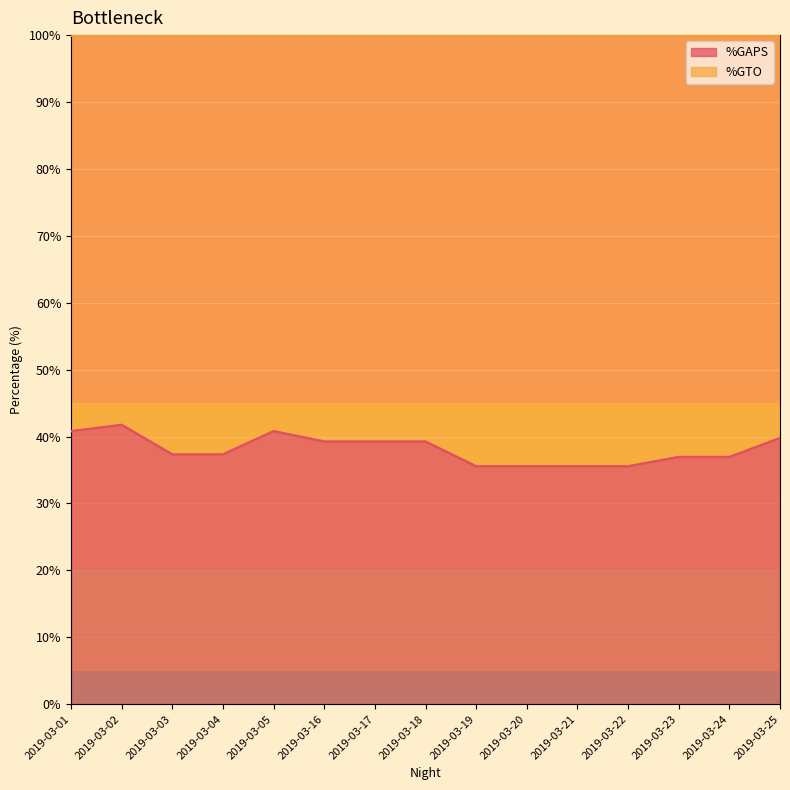

True or false: the data shows 40.8 at 2019-03-05.

True